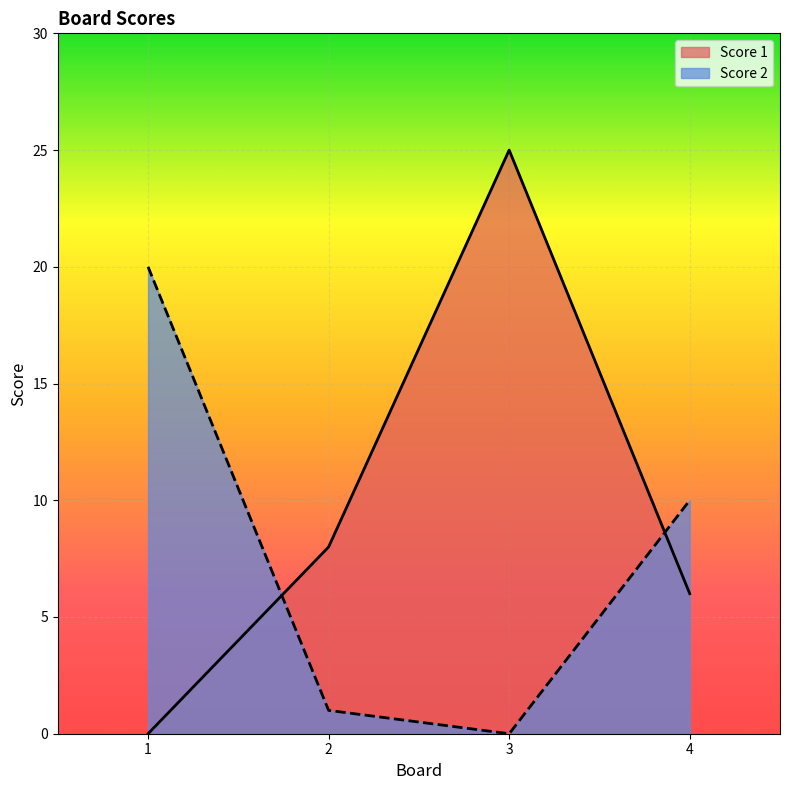

Reading left to right, list all the values displayed in this chart.

Score 1: 1=0	2=8	3=25	4=6
Score 2: 1=20	2=1	3=0	4=10